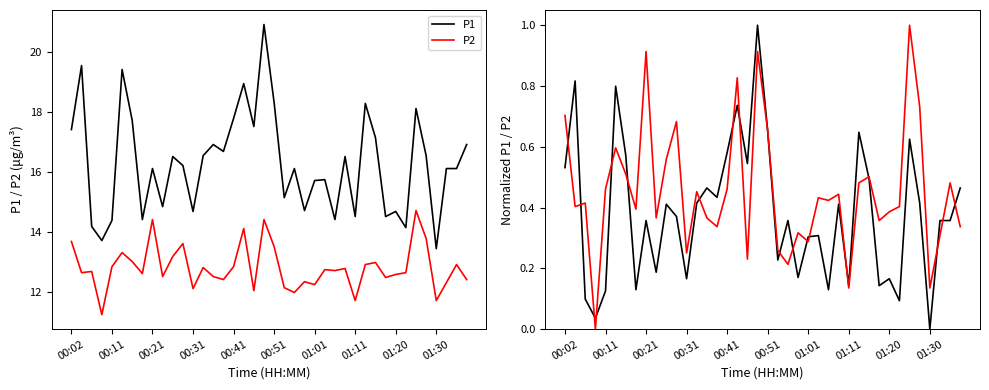

Where do P2 and P1 first cross each other?

00:02 and 00:11